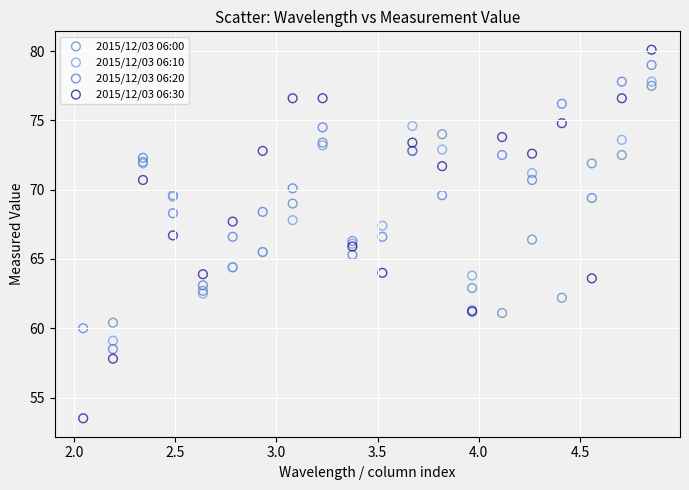

Which series has the largest Y range (max minus min)?

2015/12/03 06:30